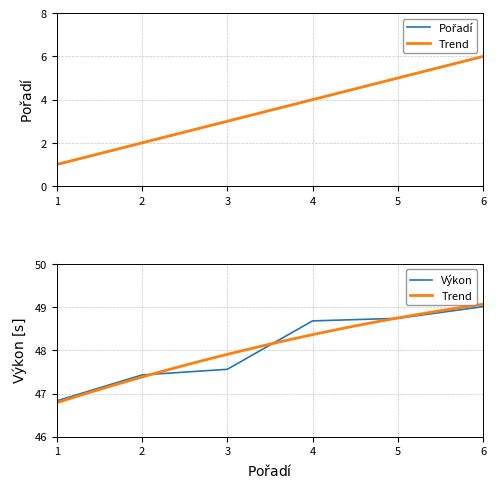

True or false: Výkon has a value of 46.8 at 1.

True